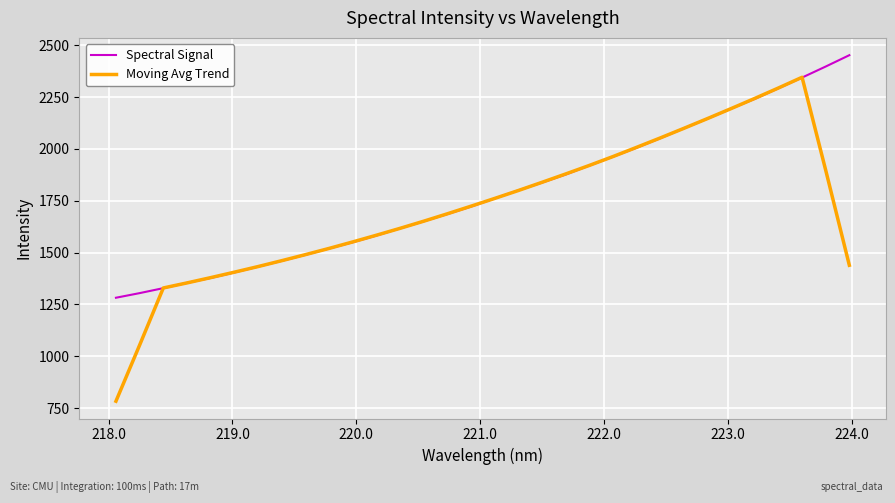

List the series in order of their peak value, lowest first.

Moving Avg Trend, Spectral Signal